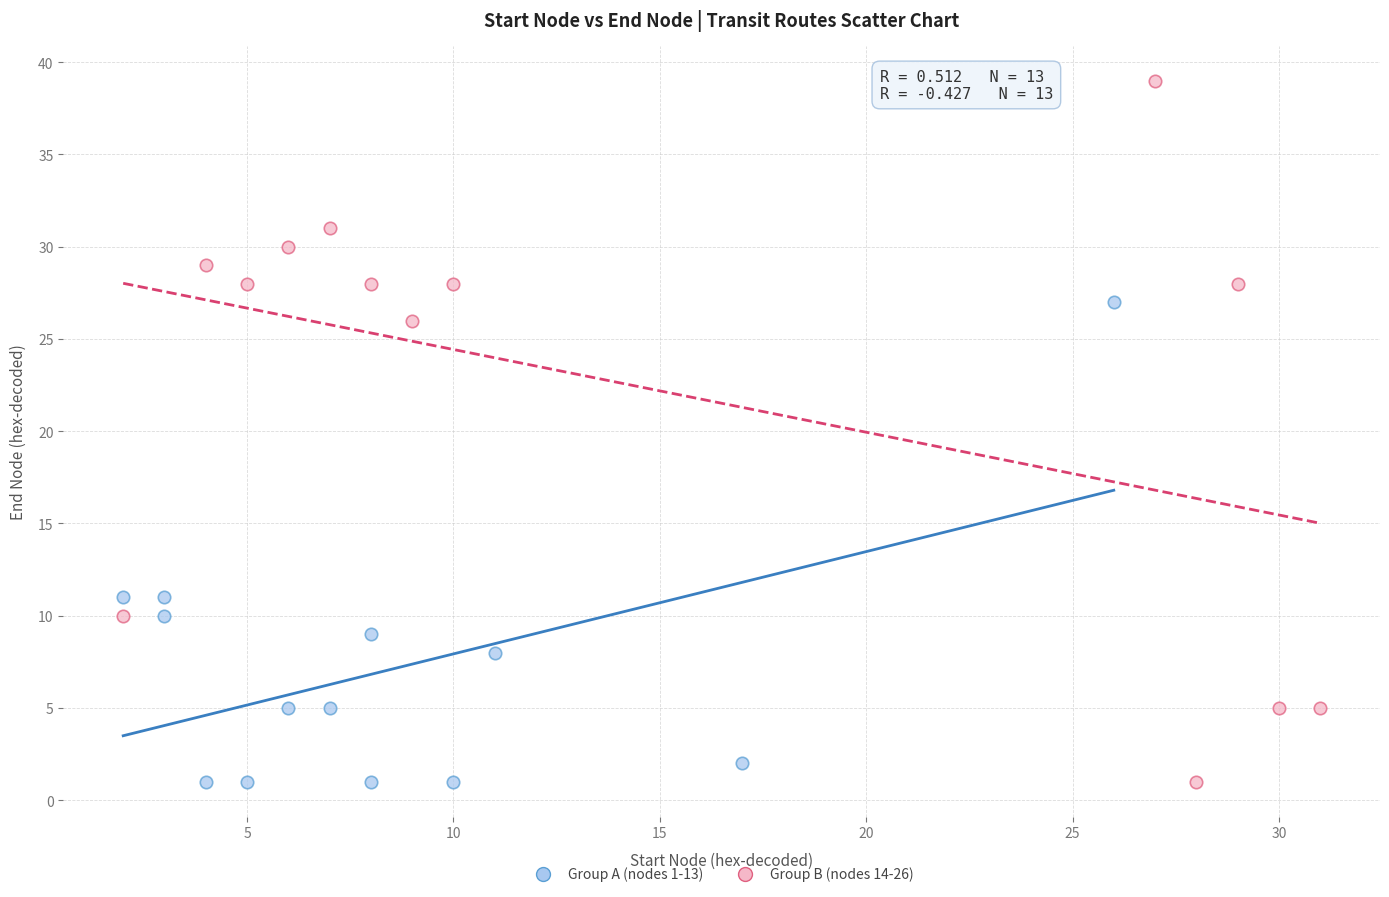

Which series has the widest spread of Y values?

Group B (nodes 14-26)